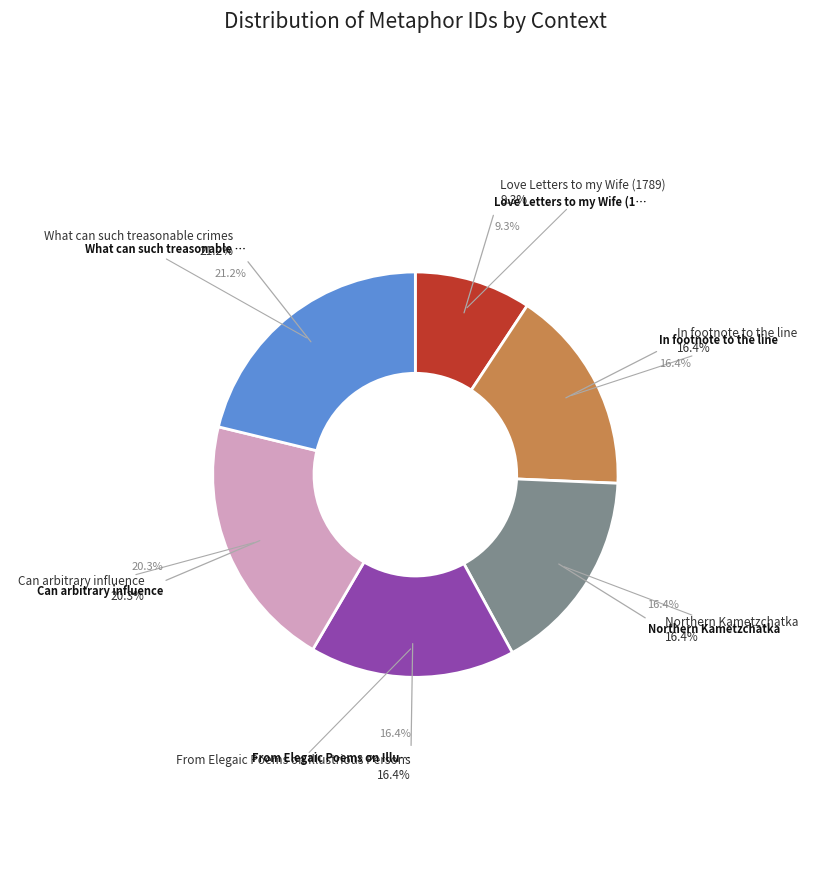

To the nearest percent, what is the difference between the Can arbitrary influence and Love Letters to my Wife (1789) slice percentages?

11%